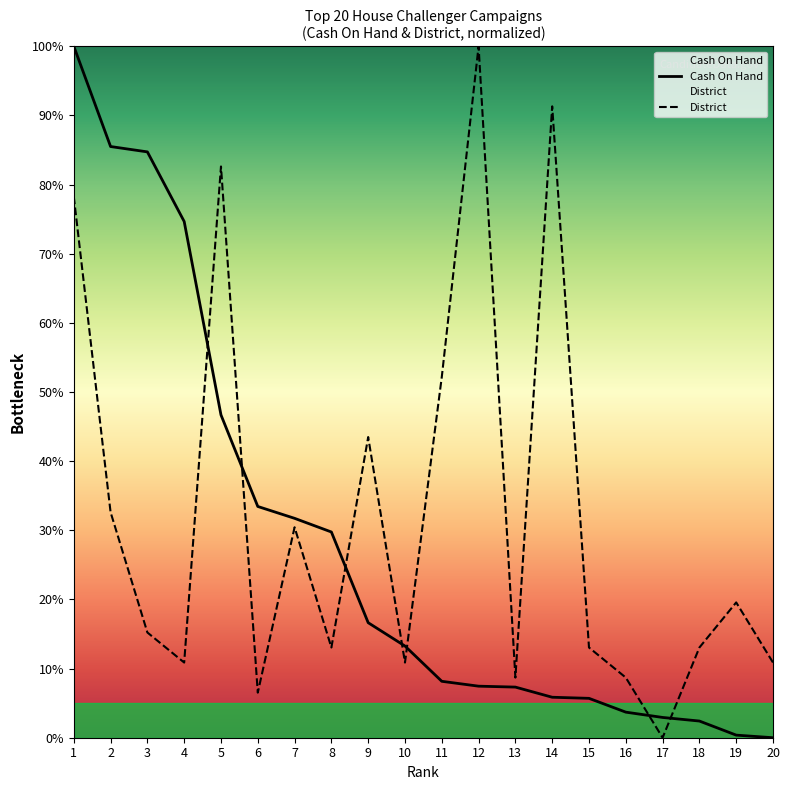

The District series shows 10.9 at 4. True or false?

True